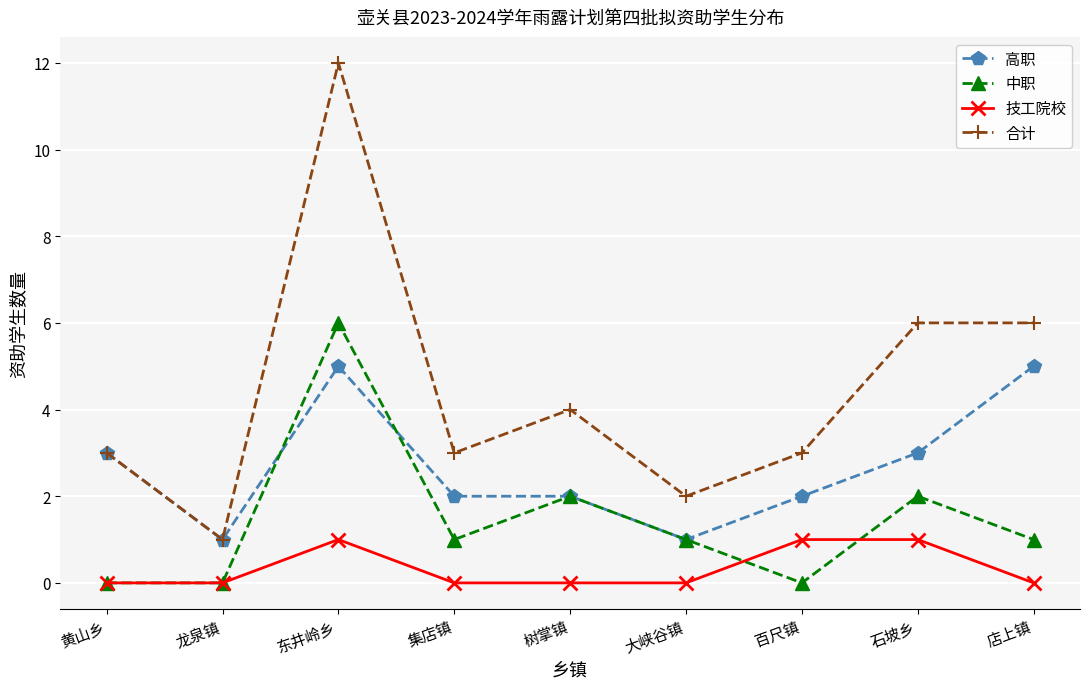

Does the chart display data point markers on the line(s)?

Yes